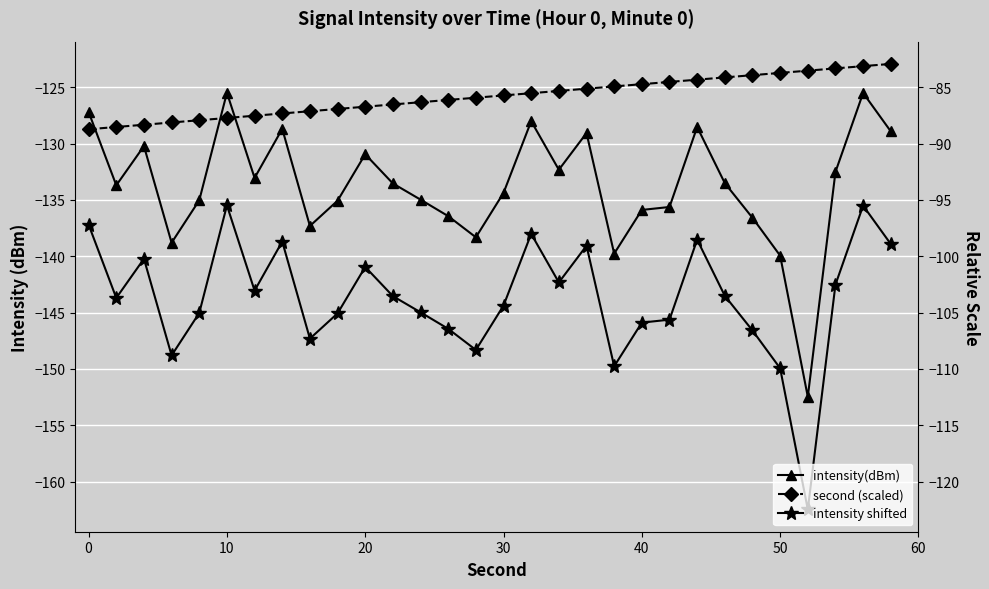

True or false: intensity shifted and intensity(dBm) intersect in this chart.

False